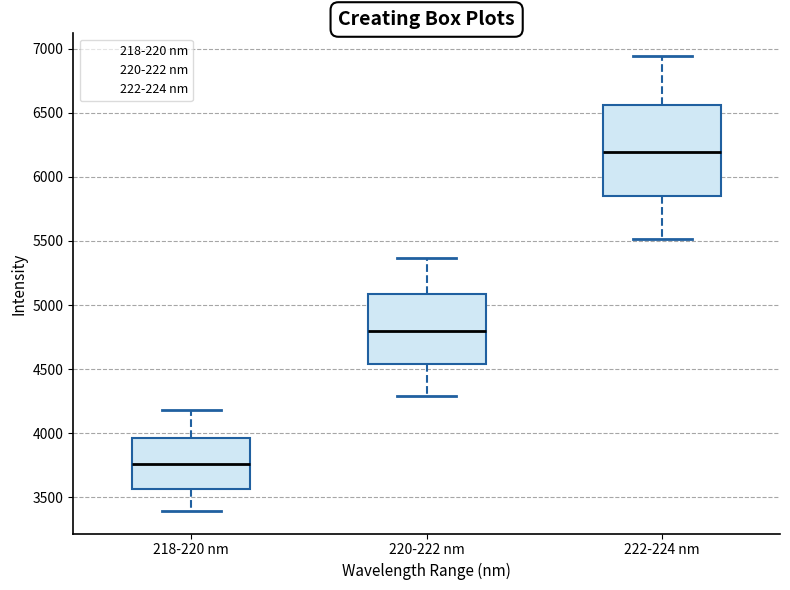

Which box's median line is the highest?

222-224 nm